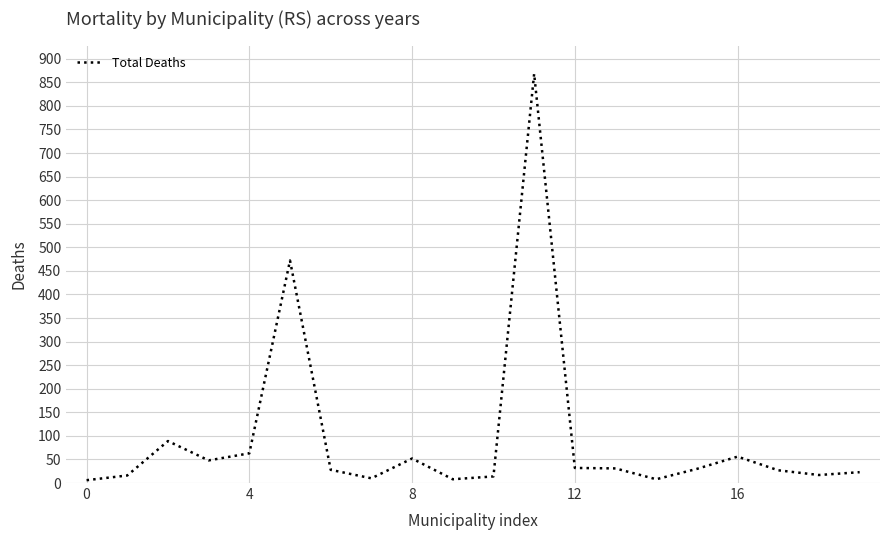

What is the greatest value displayed?

868